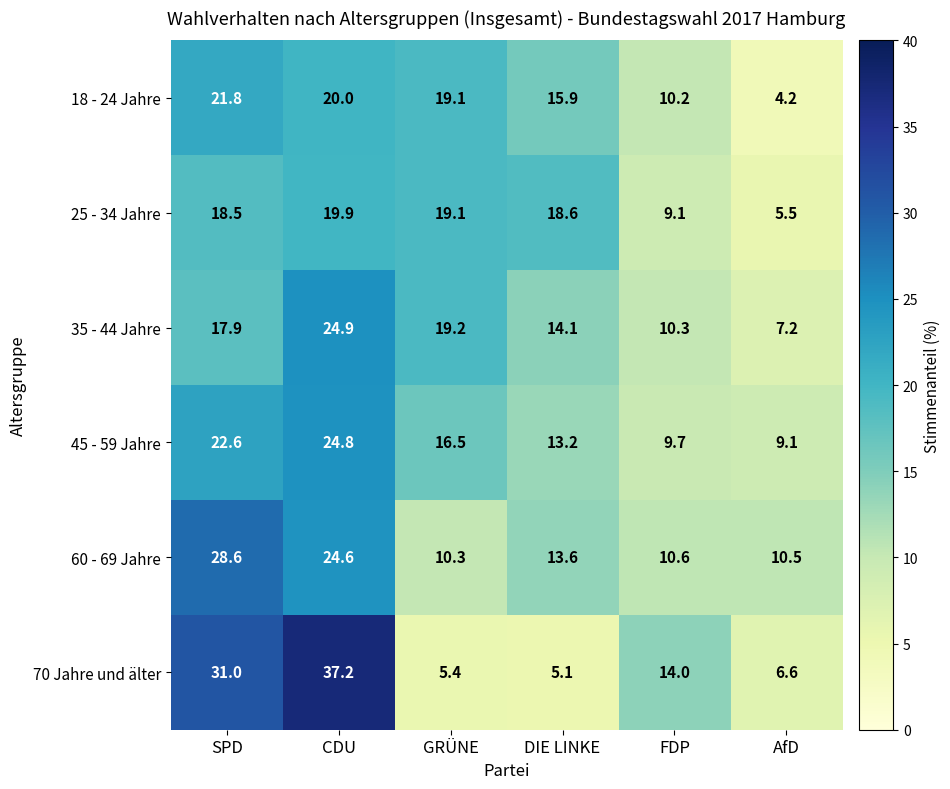

List the labels in order of 35 - 44 Jahre value, largest first.

CDU, GRÜNE, SPD, DIE LINKE, FDP, AfD